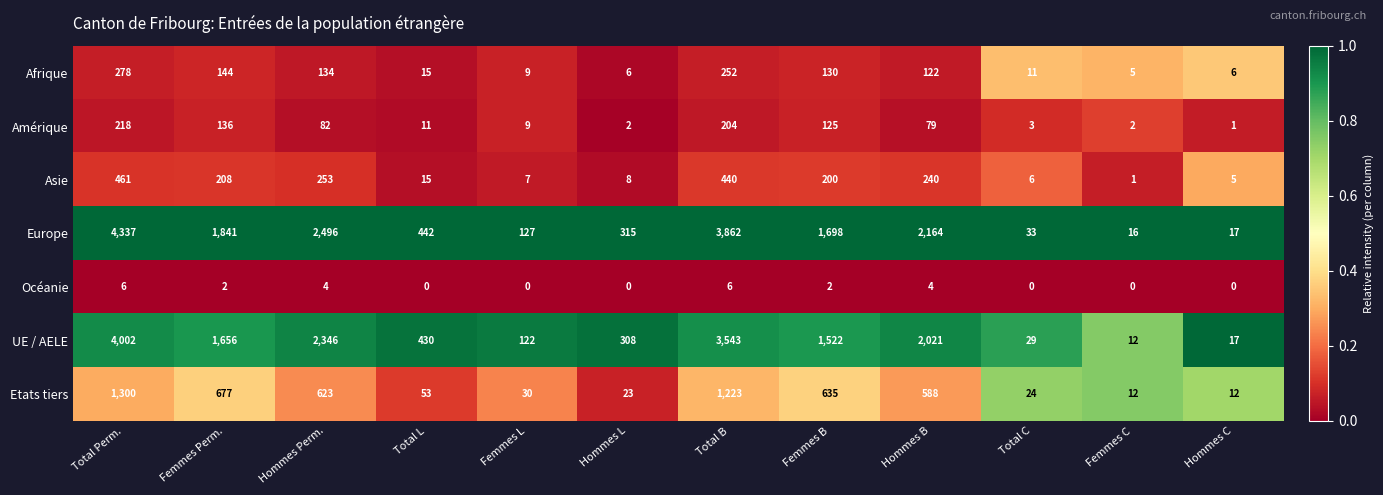

What is the highest value of the Afrique series?

278